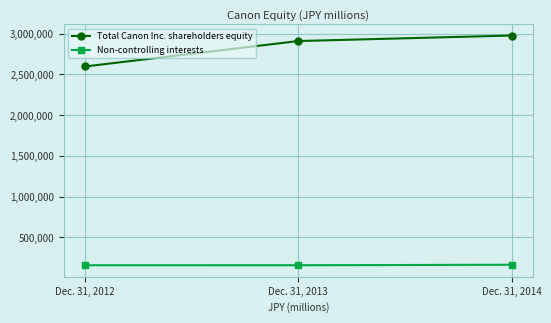

Rank the categories by Total Canon Inc. shareholders equity value from lowest to highest.

Dec. 31, 2012, Dec. 31, 2013, Dec. 31, 2014